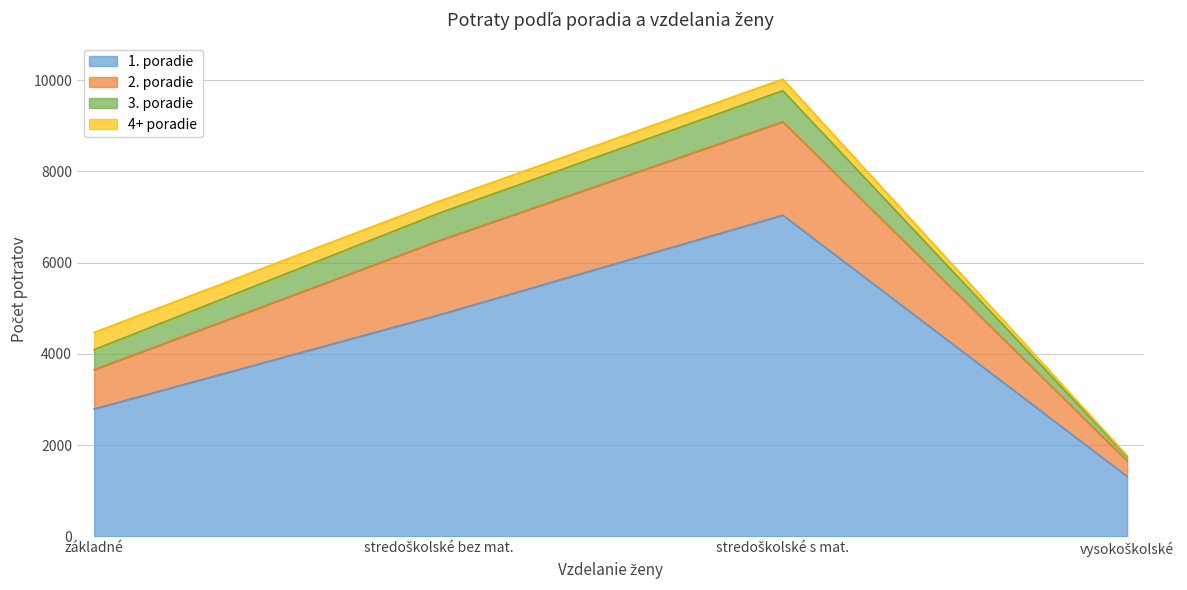

At which category is the sum across all series the highest?

stredoškolské s mat.